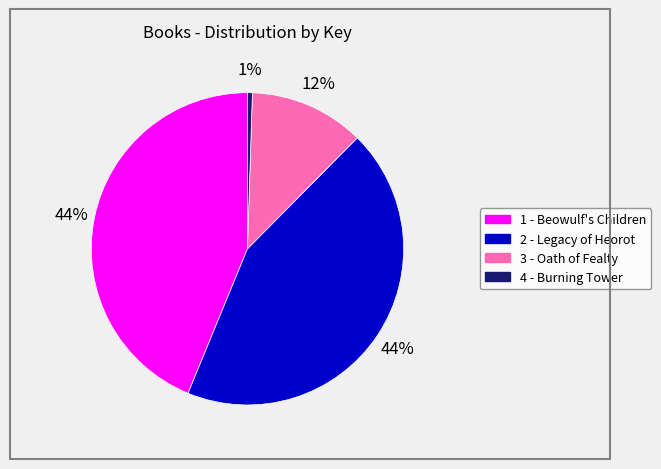

Does 4 - Burning Tower represent more than half of the total?

No